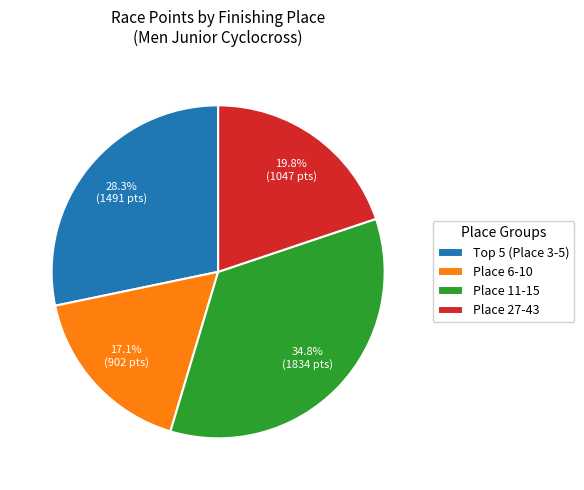

Count the number of slices in the pie.

4